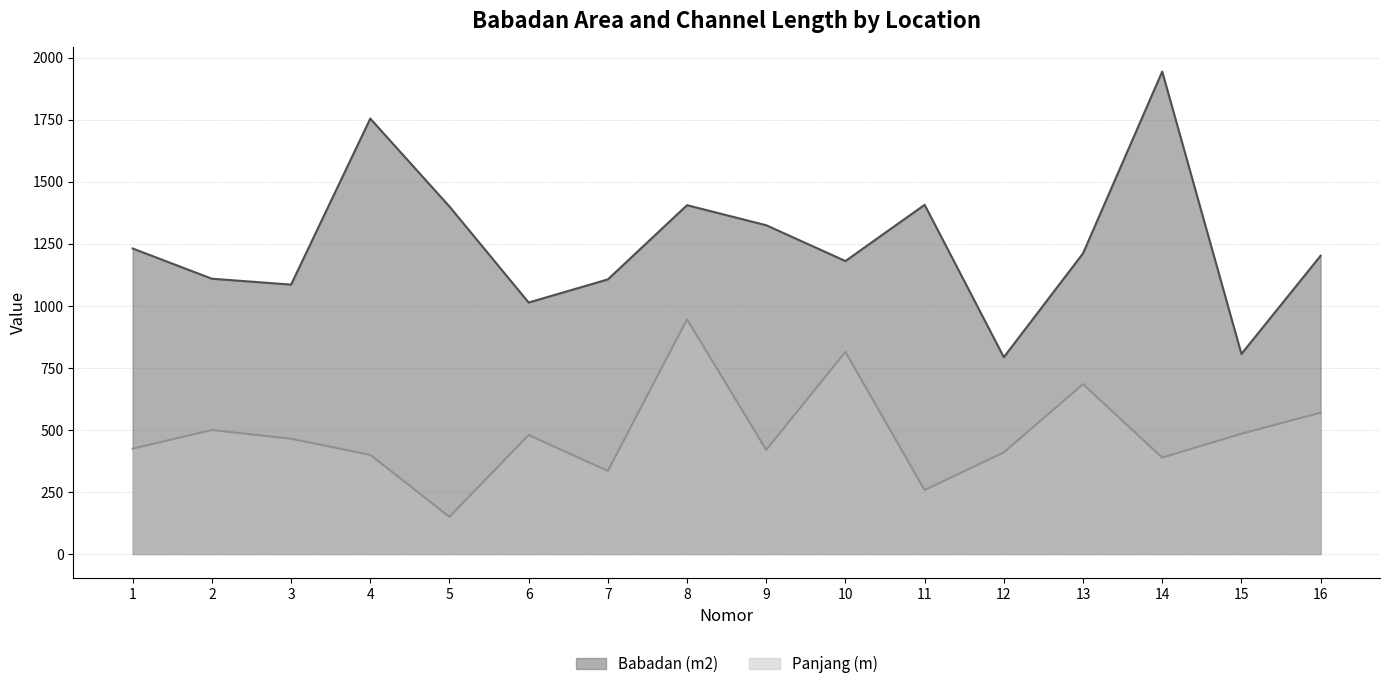

Which label corresponds to the largest value in the chart?

14